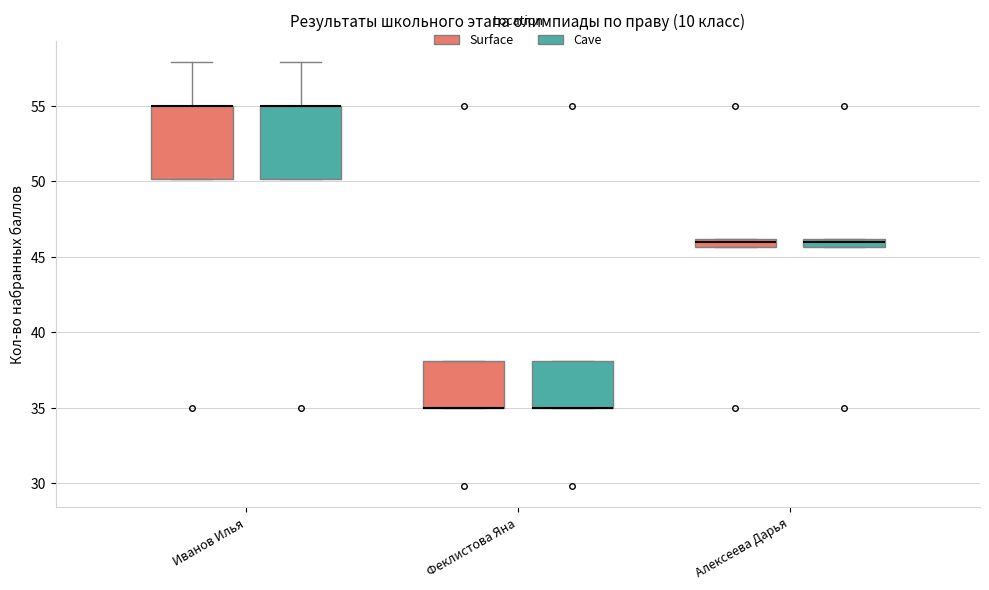

Where is the upper edge of the box for Алексеева Дарья (Cave) on the y-axis? The values are not printed on the chart, so give them approximately, as read against the axis.

46.0